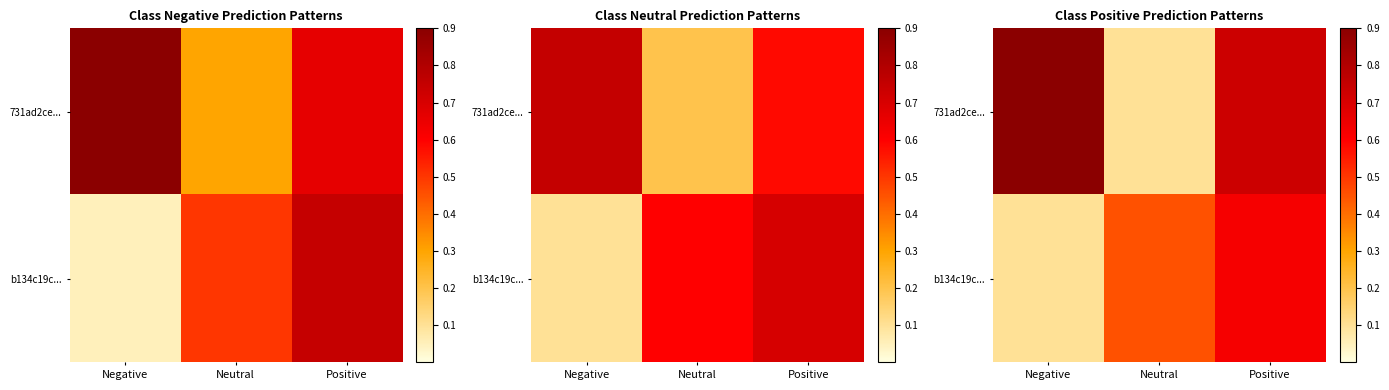

What is the difference between the 731ad2ce... values at Neutral and Positive?

0.6